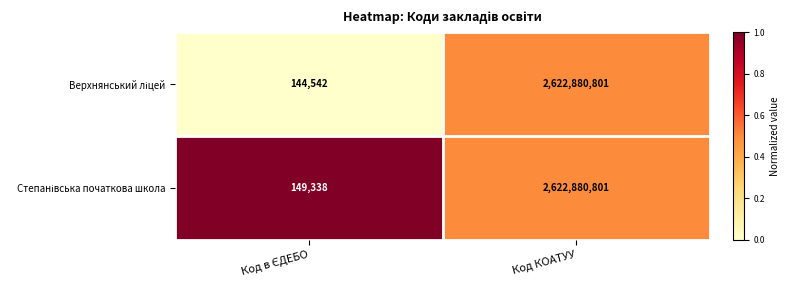

At which category is the sum across all series the highest?

Код КОАТУУ